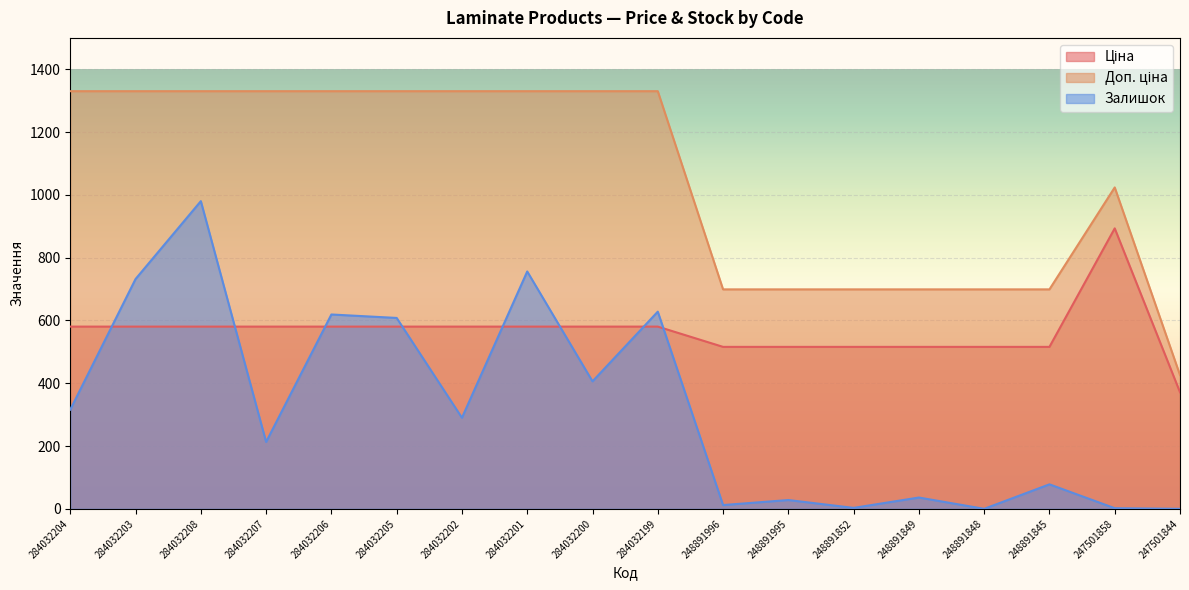

True or false: Ціна has a value of 371.3 at 247501844.

True